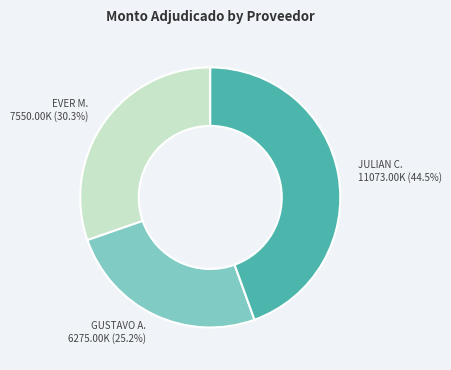

Does any single category account for the majority?

No